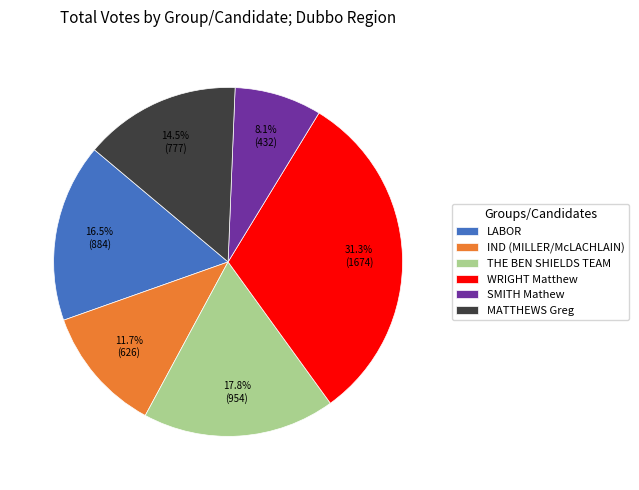

Is it true that MATTHEWS Greg is 24% of the pie?

False